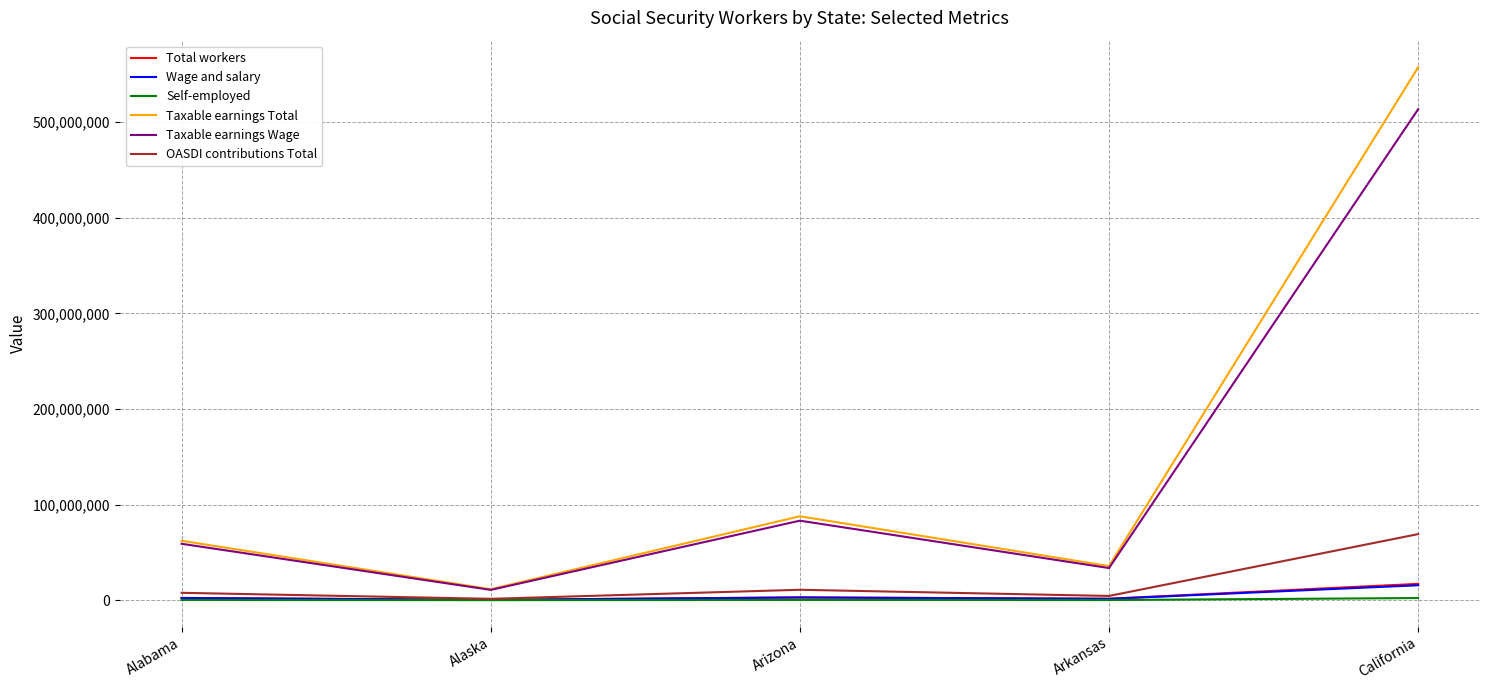

What is the sum of all Wage and salary values?

22381091